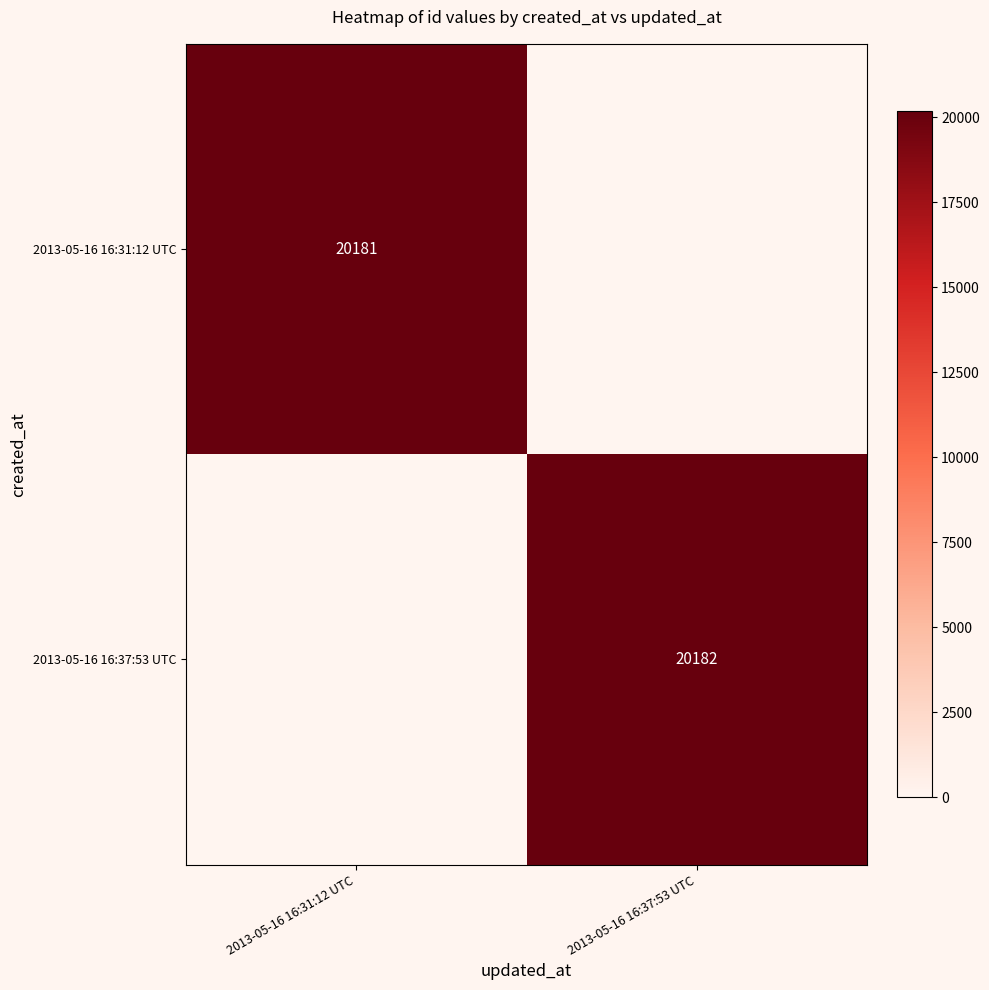

Is it true that 2013-05-16 16:37:53 UTC equals 0 at 2013-05-16 16:31:12 UTC?

True